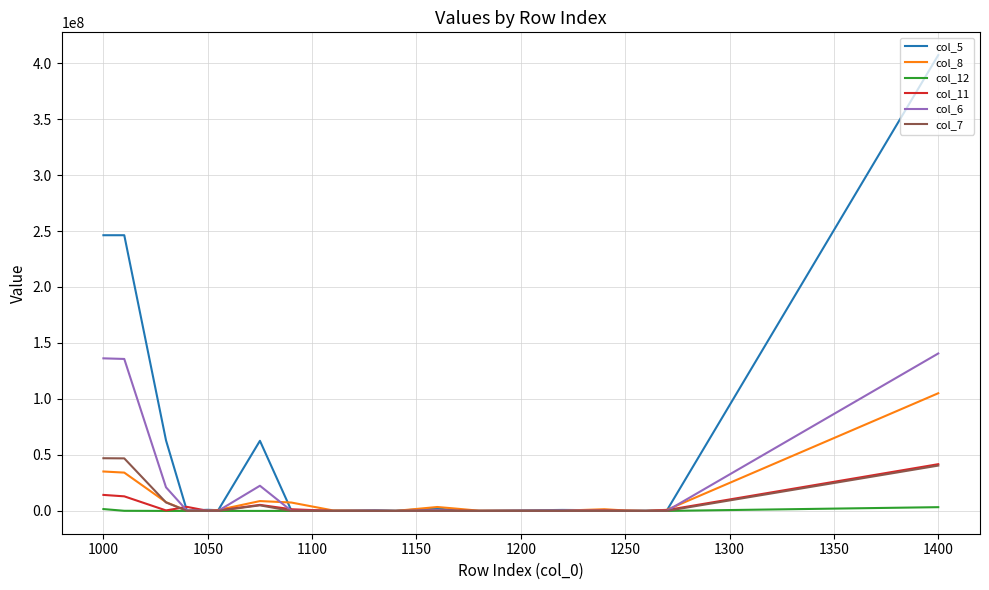

Which series has the widest spread of values?

col_5